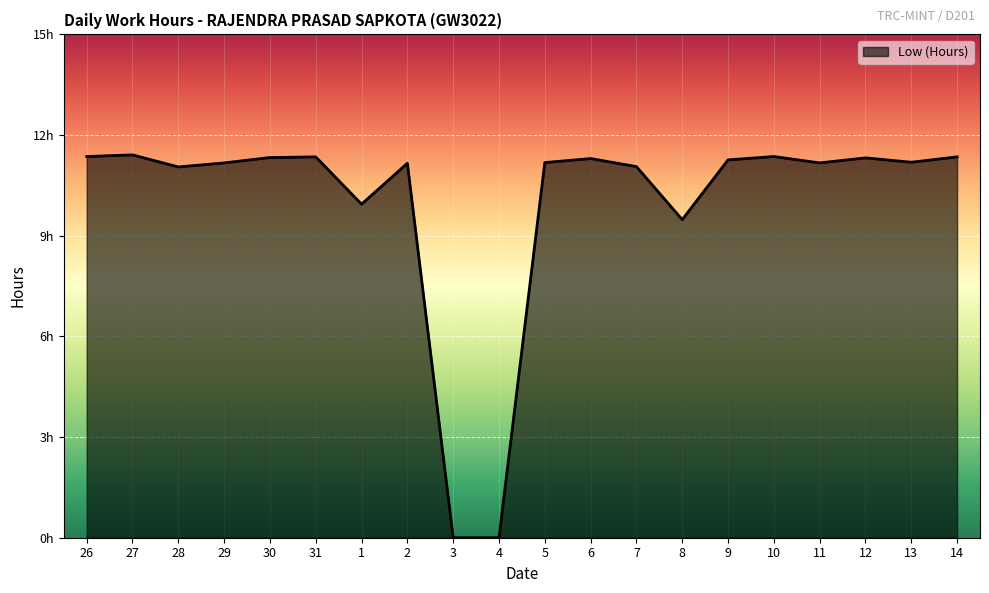

Is this an area chart (filled region under the line)?

Yes